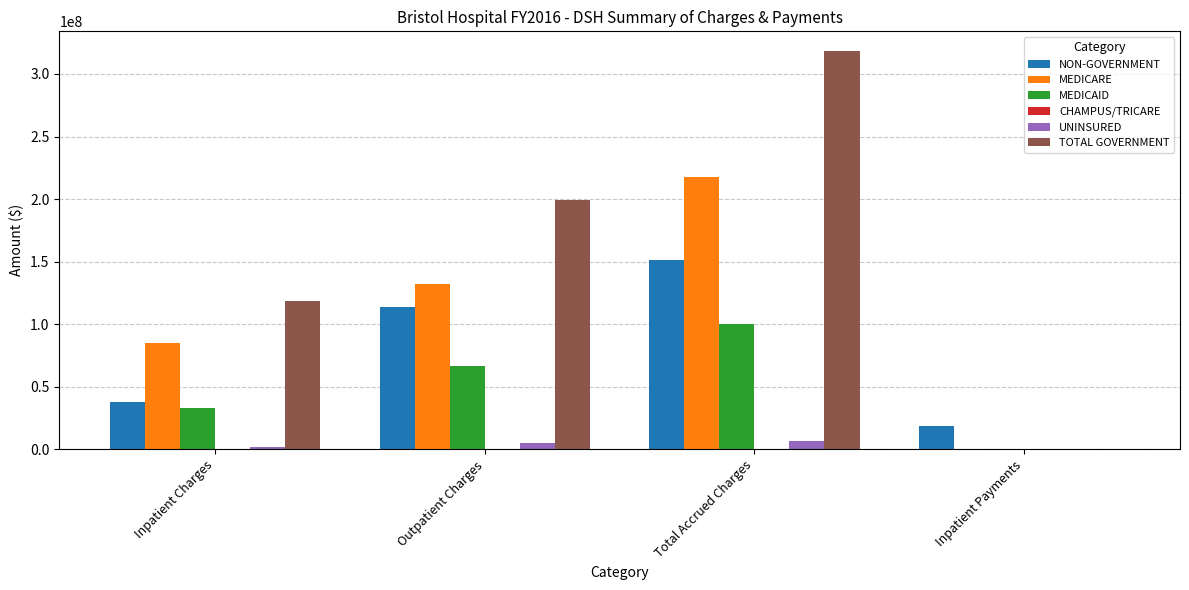

At which label is TOTAL GOVERNMENT closest to 159071992?

Inpatient Charges